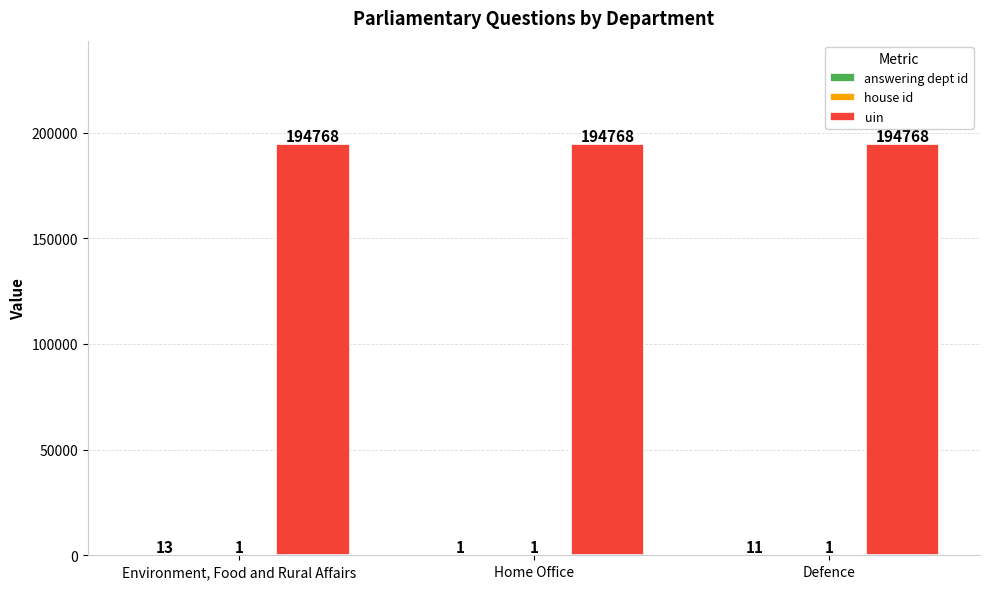

What is the sum of all uin values?

584304